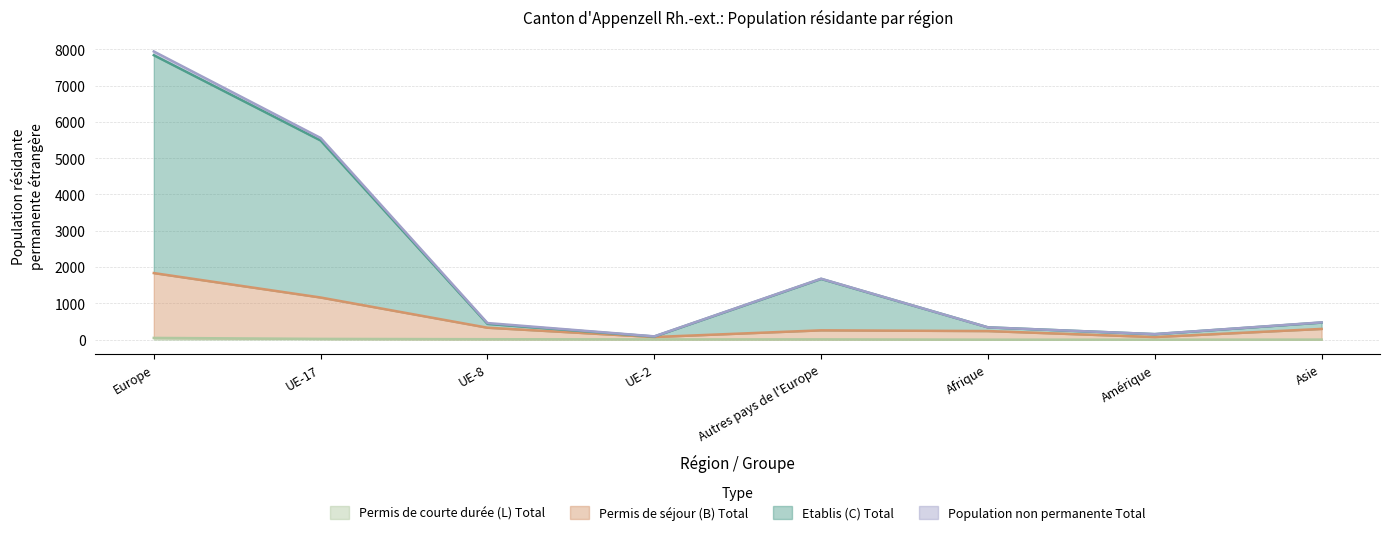

What is the label of the 3rd point from the right?

Afrique